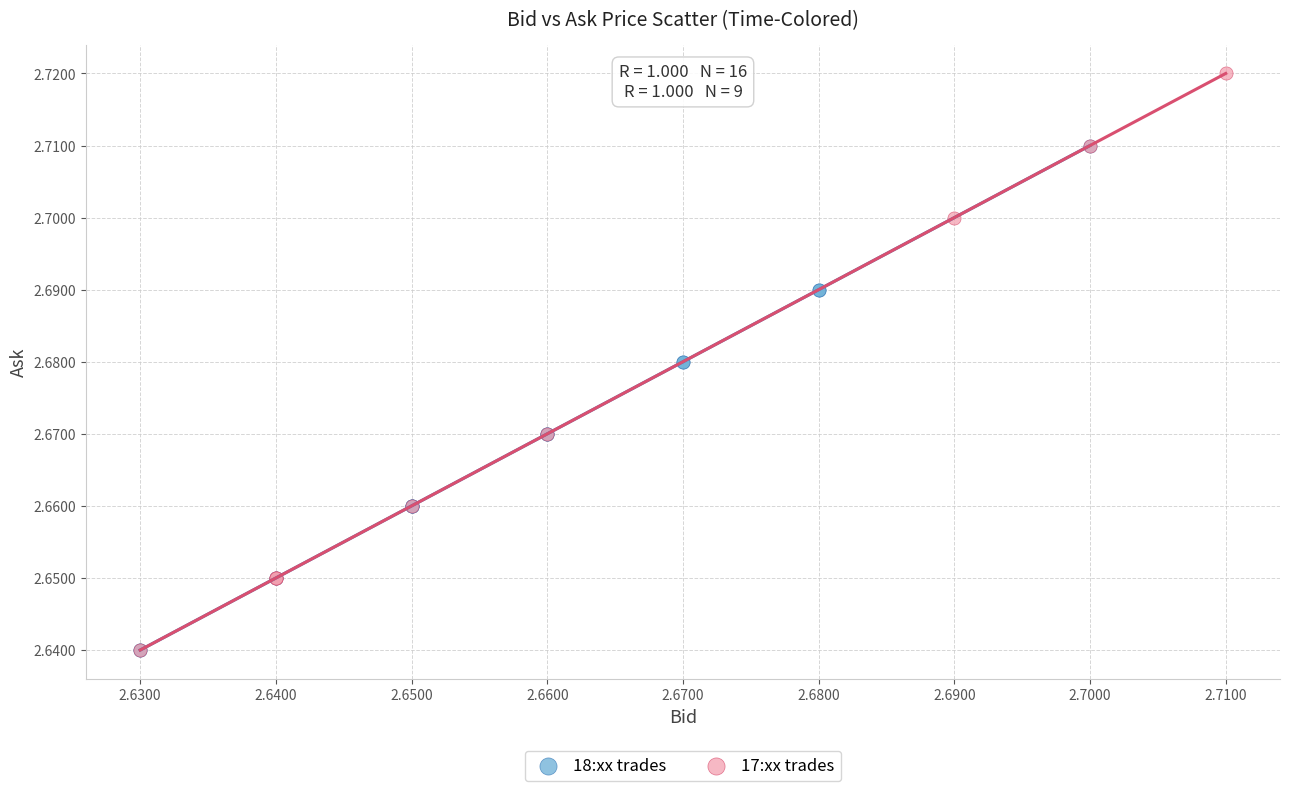

Which series contains the highest Y value?

17:xx trades